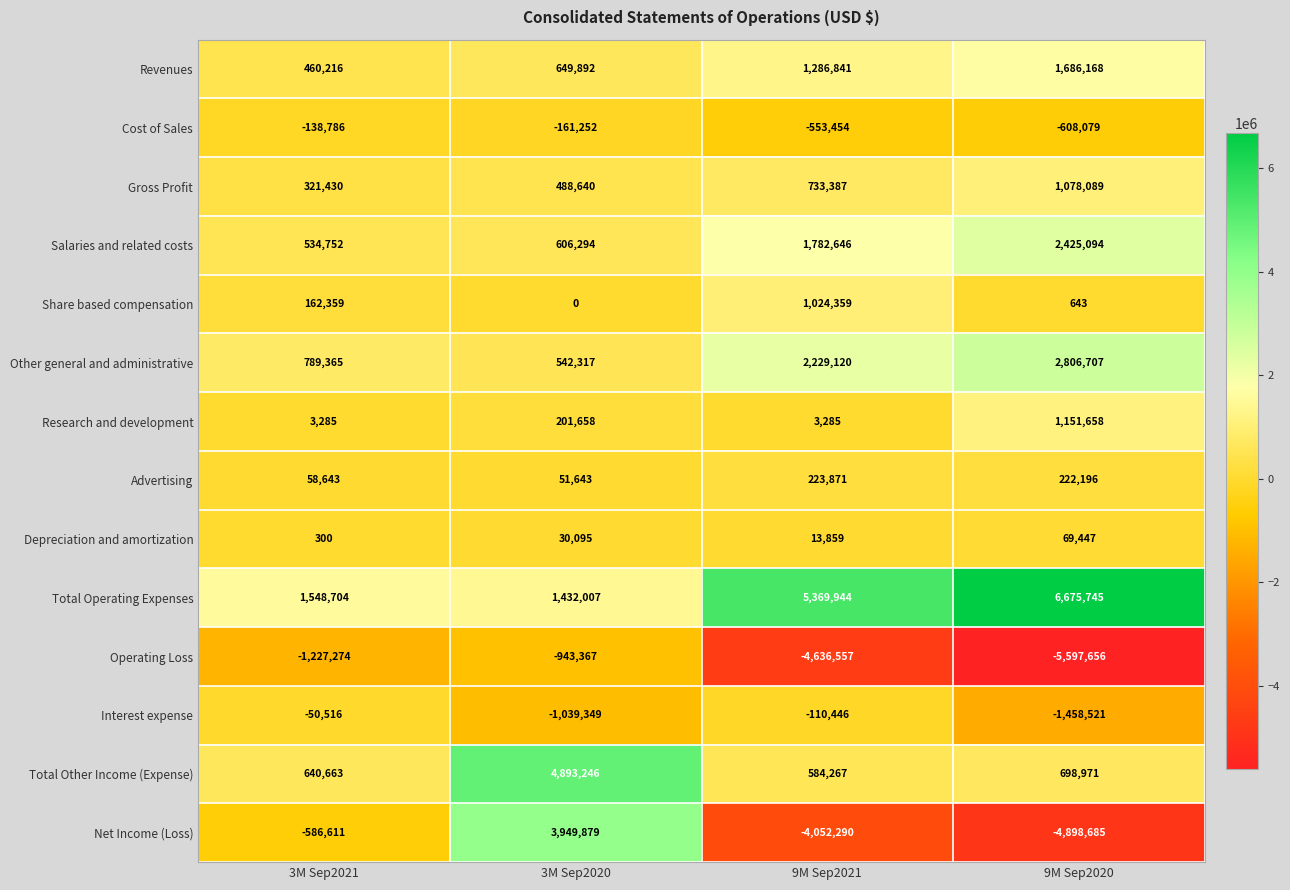

What is the spread (max minus min) of values at 9M Sep2020?

12273401